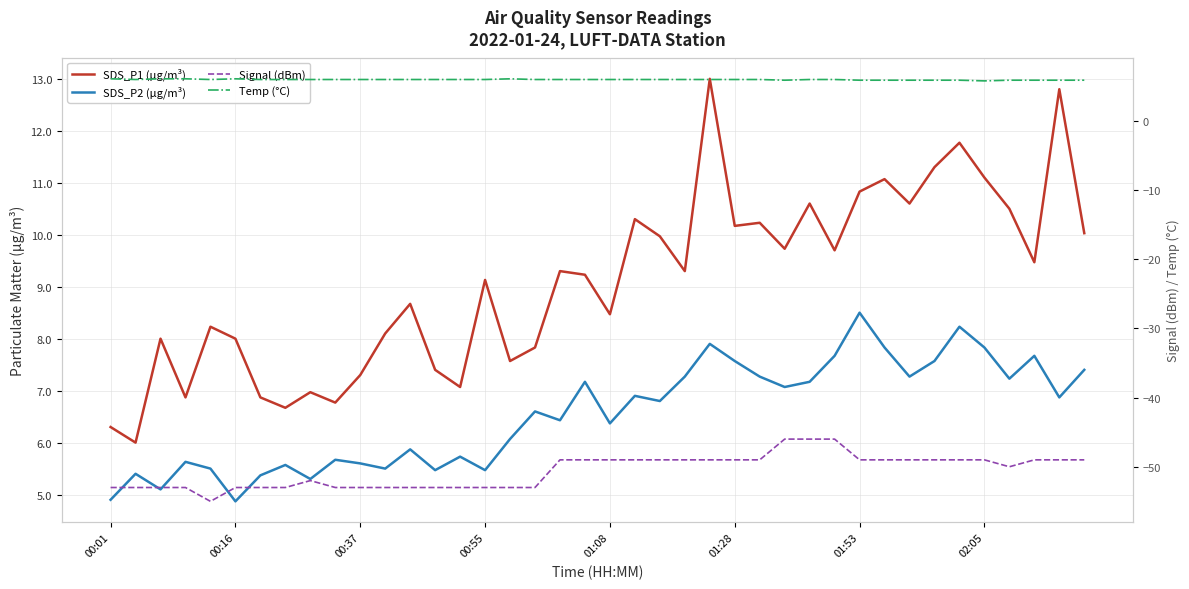

What is the smallest value displayed?

-55.0